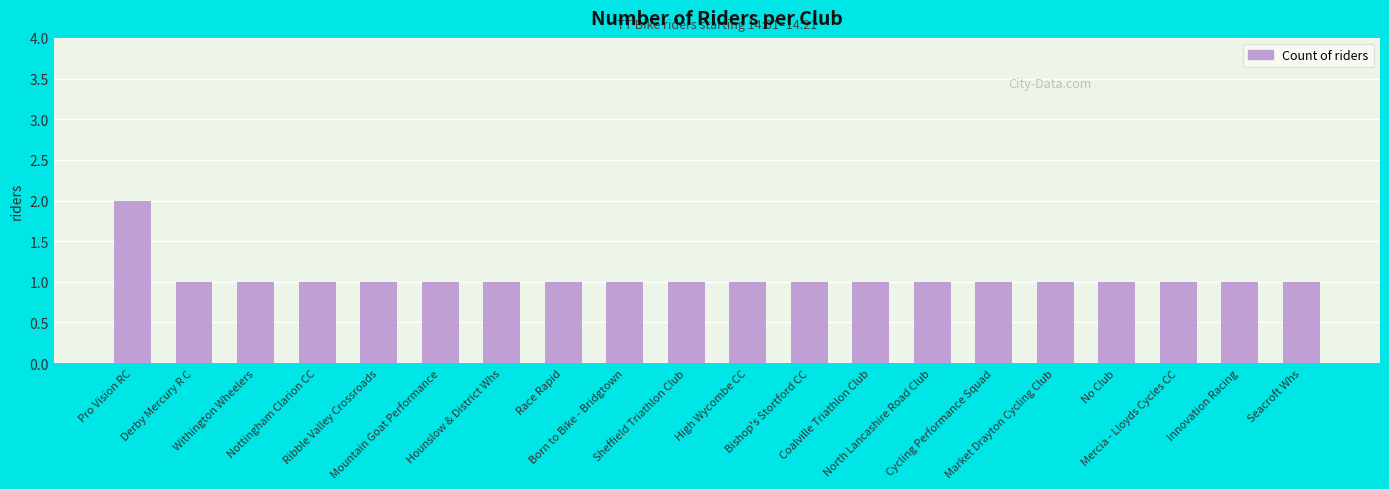

Is it true that the value at Cycling Performance Squad is 1?

True